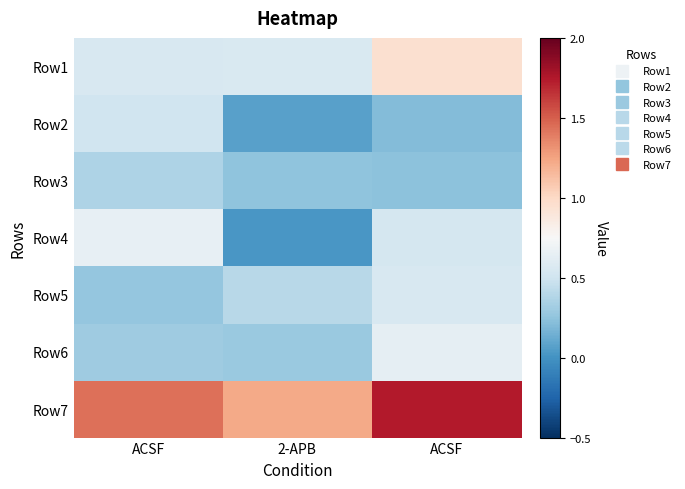

At which category is the sum across all series the highest?

ACSF